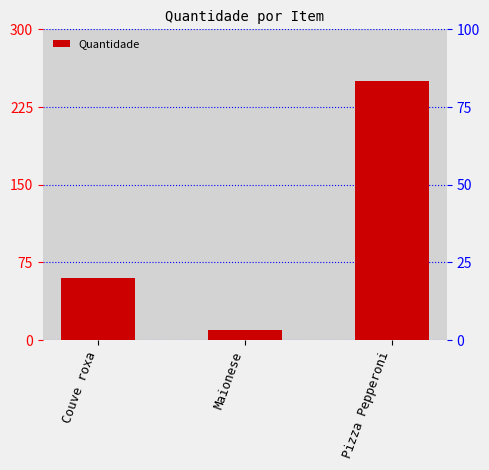

Reading left to right, transcribe all the data shown in this chart.

Couve roxa=60	Maionese=10	Pizza Pepperoni=250